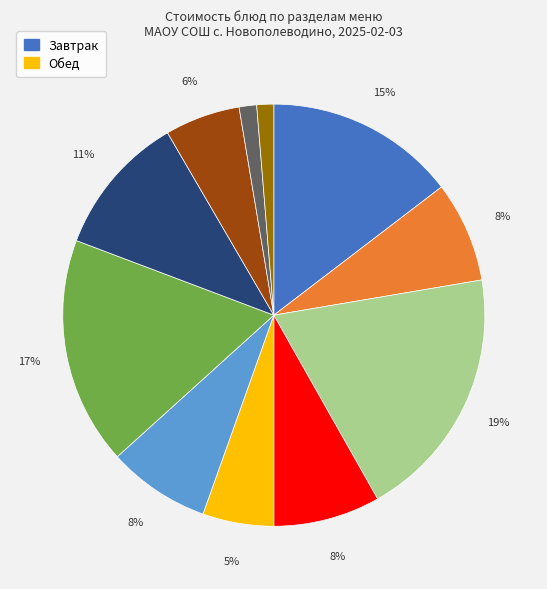

To the nearest percent, what is the difference between the largest and smallest slice percentages?

18%